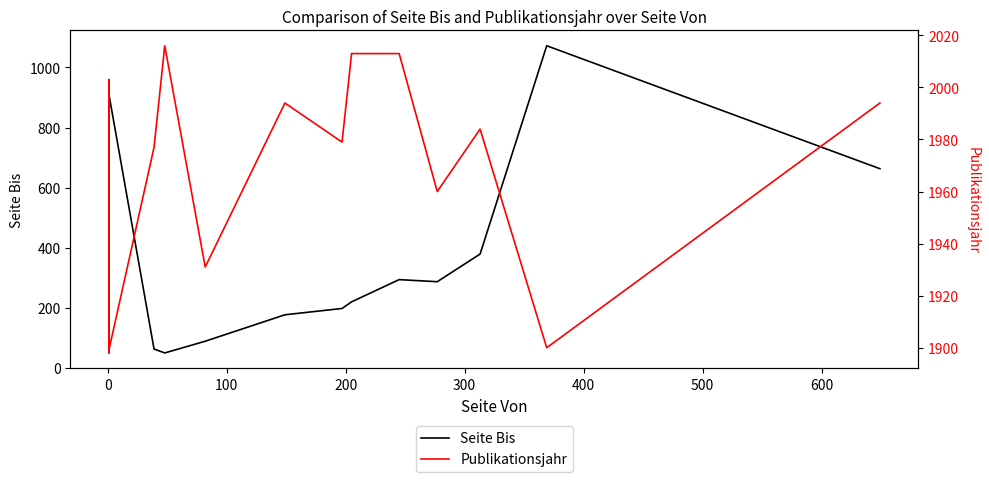

What is the value of the Publikationsjahr point at the 14th from the left?

1984